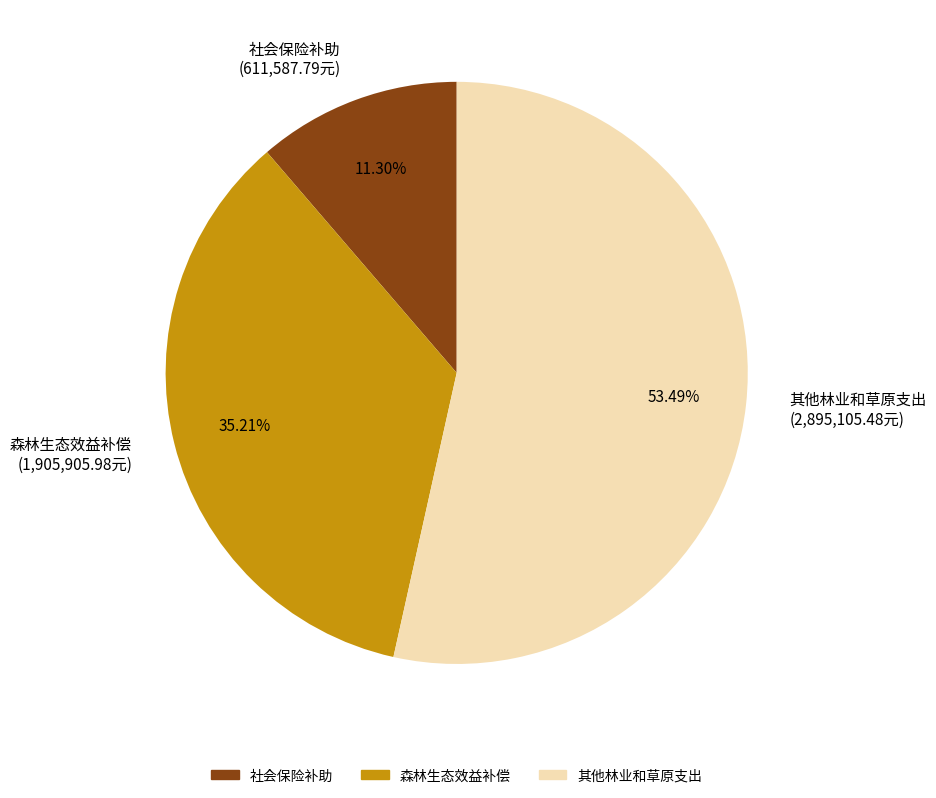

Combined, what portion of the pie is 其他林业和草原支出 and 社会保险补助?

64.8%